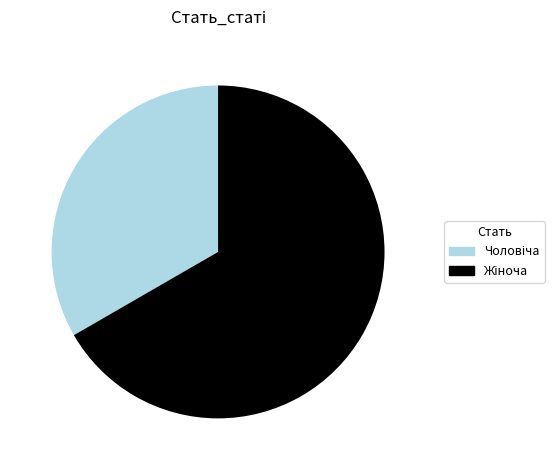

Is there a majority slice in this chart?

Yes